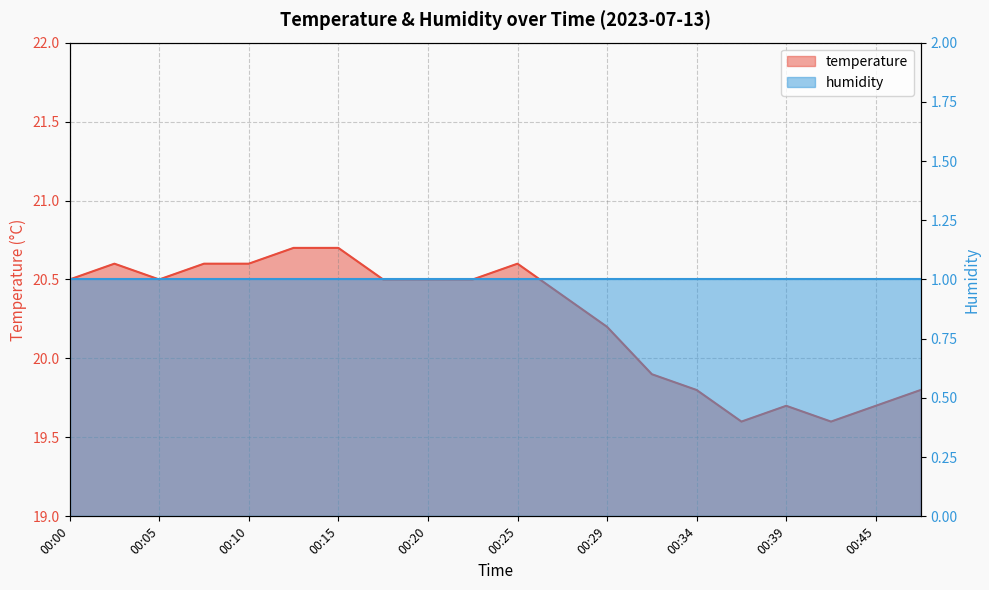

Which has a higher value, 00:02 or 00:17?

00:02